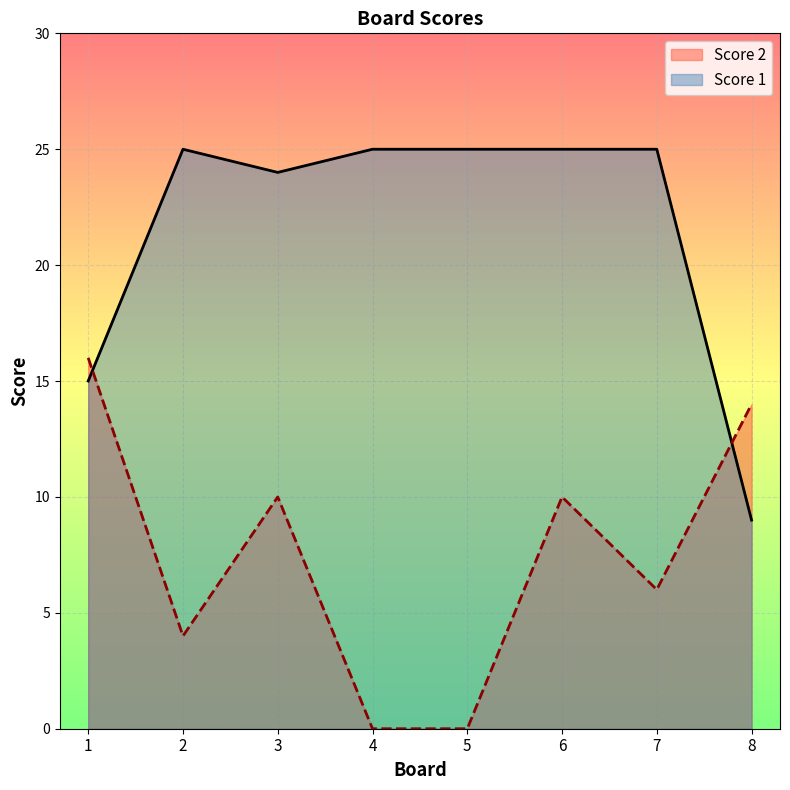

How many interior local peaks does the Score 1 series have?

1